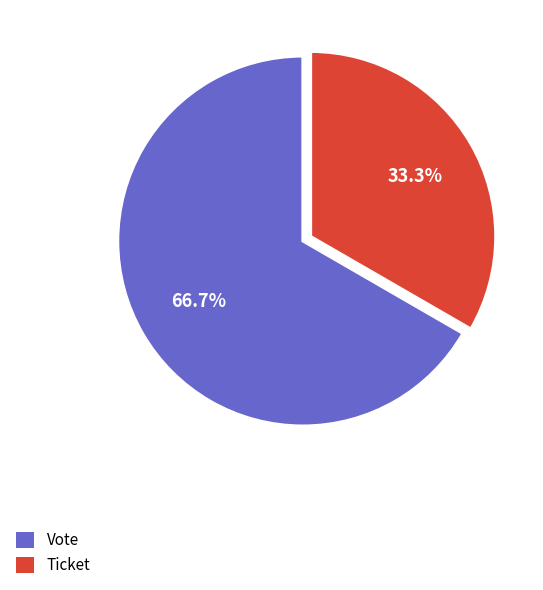

How many slices are in this pie chart?

2